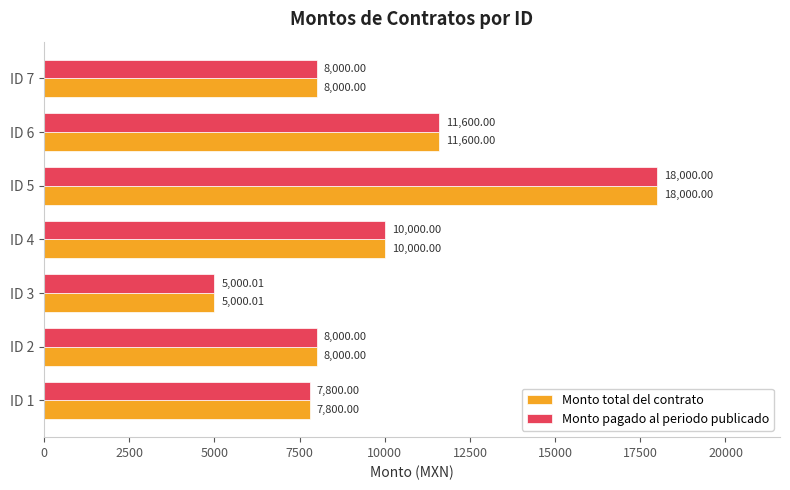

At how many categories does at least one series exceed 7785?

6